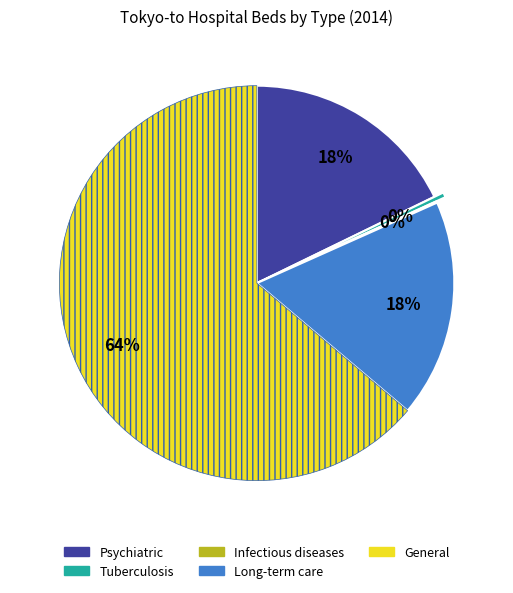

Which has a higher value, General or Psychiatric?

General